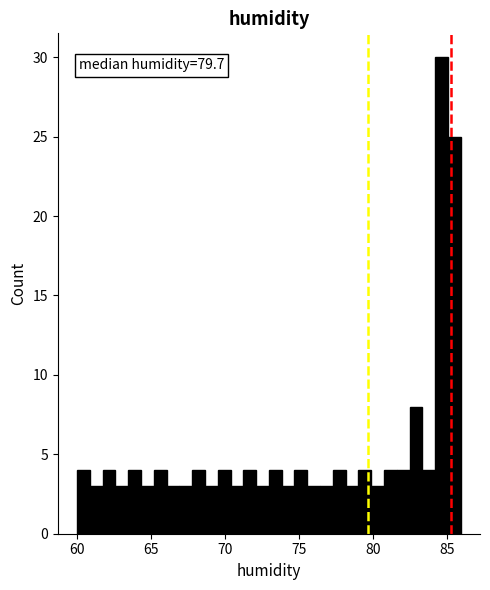

Around what value on the x-axis is the tallest bar? Give the approximate position of its centre, as read against the axis.

84.5